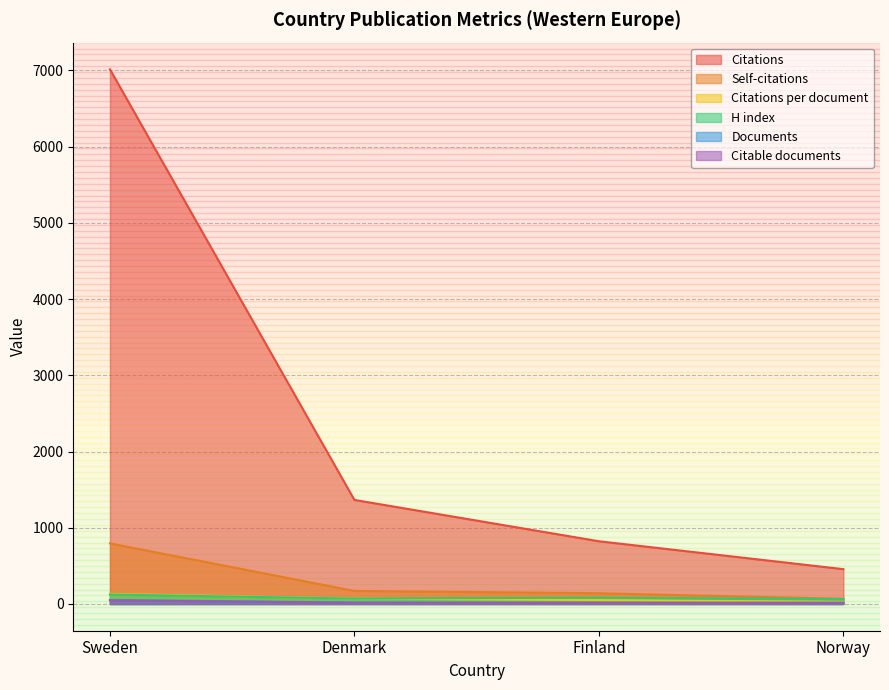

What is the sum of the H index values at Denmark and Sweden?

195.0